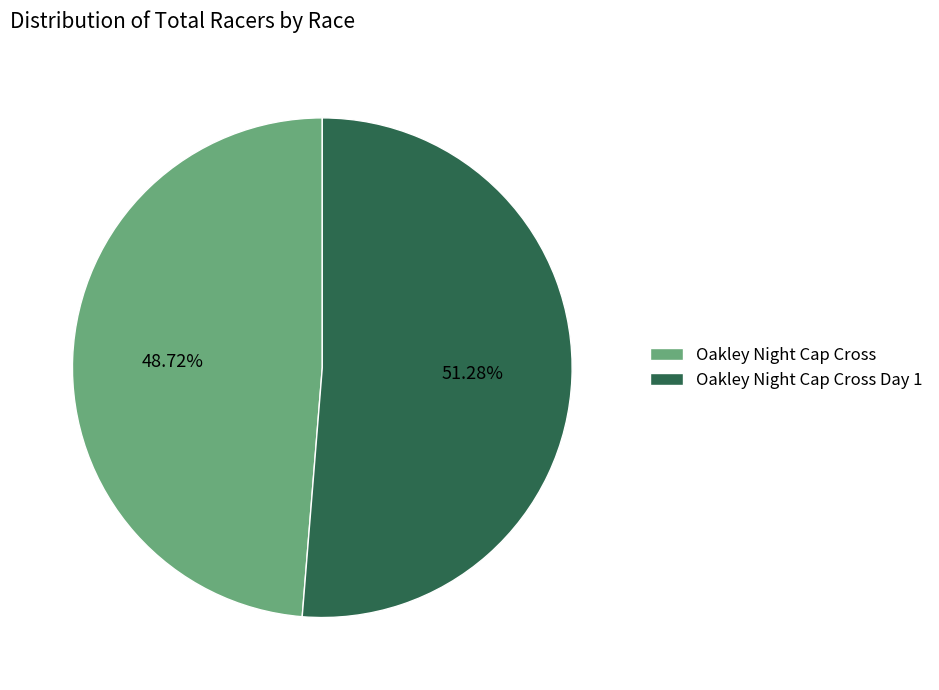

To the nearest percent, what is the combined percentage of Oakley Night Cap Cross and Oakley Night Cap Cross Day 1?

100%